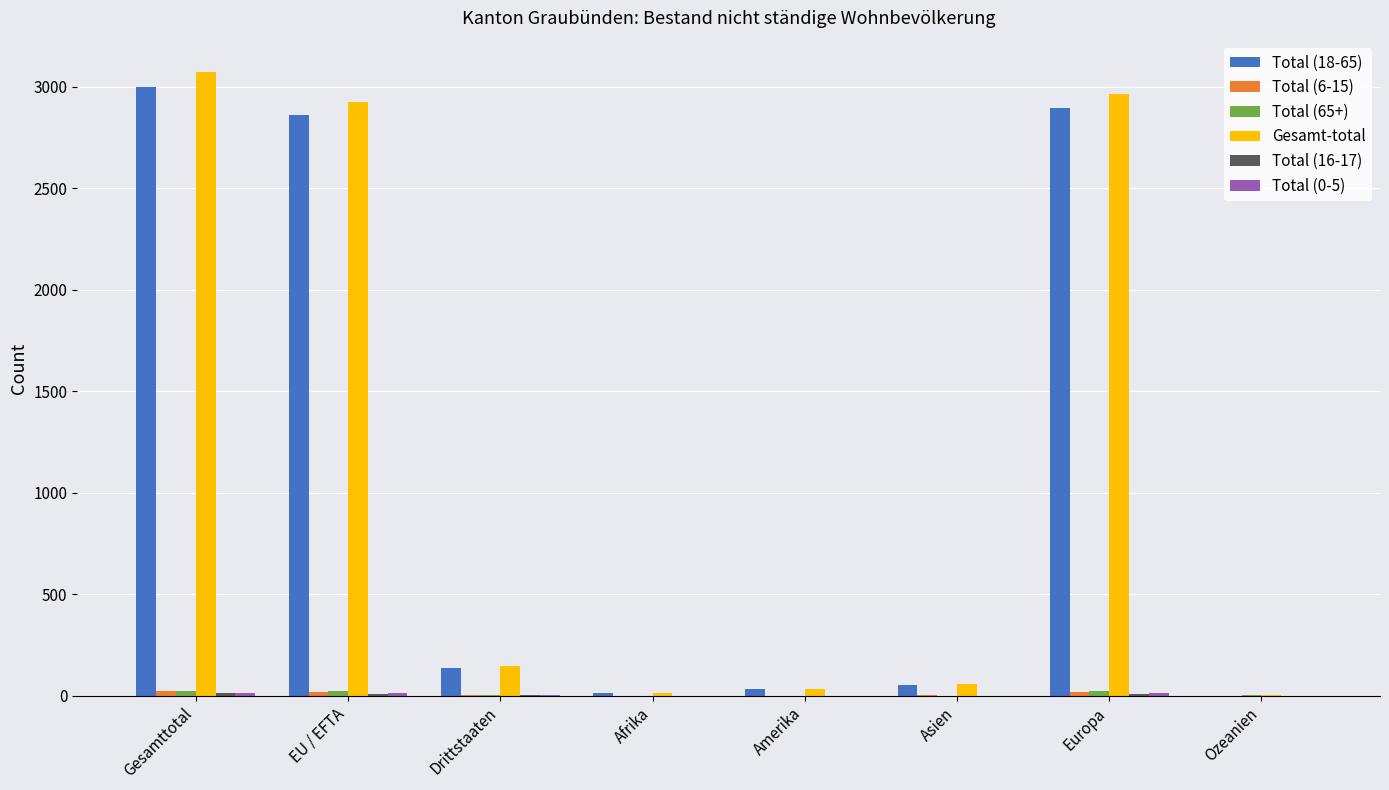

Which category has the highest value in the Gesamt-total series?

Gesamttotal